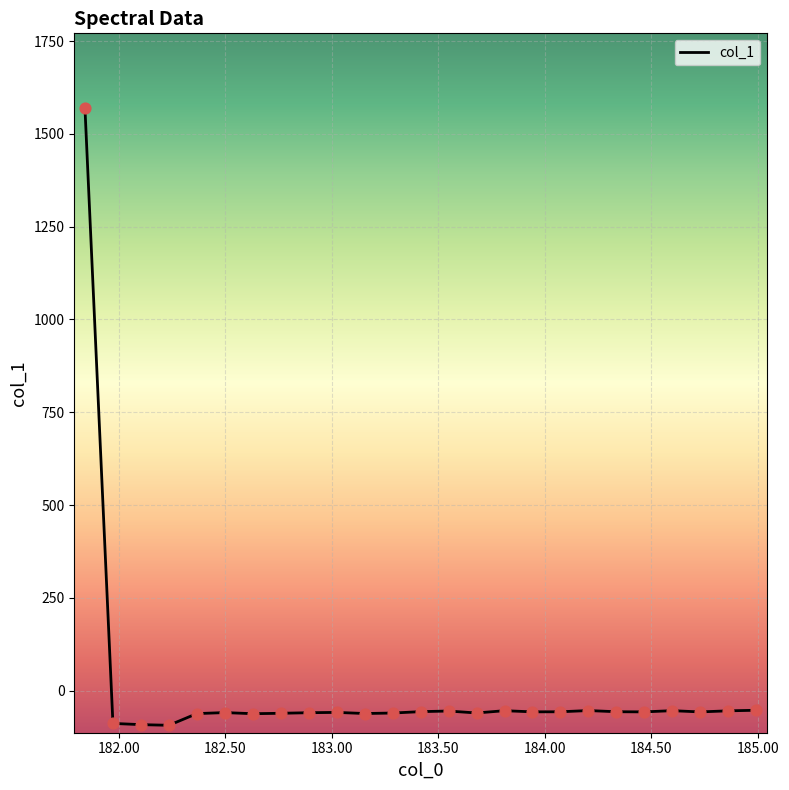

What is the minimum value shown in the chart?

-93.2